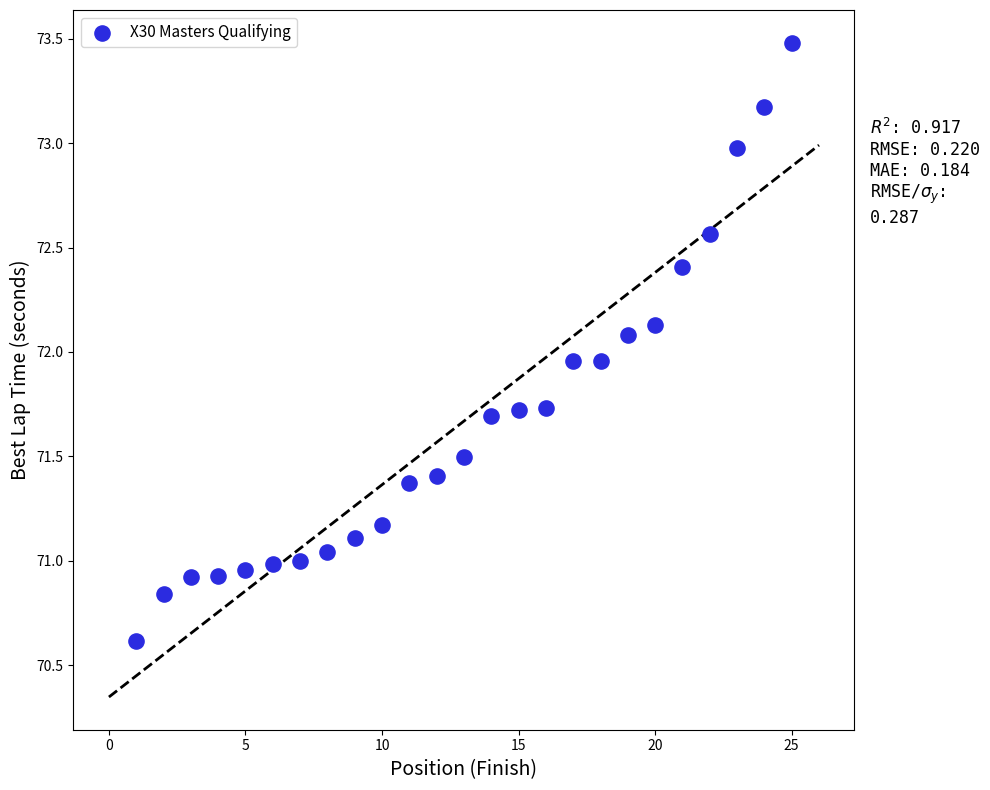

What is the range of X values (max minus min)?

24.0